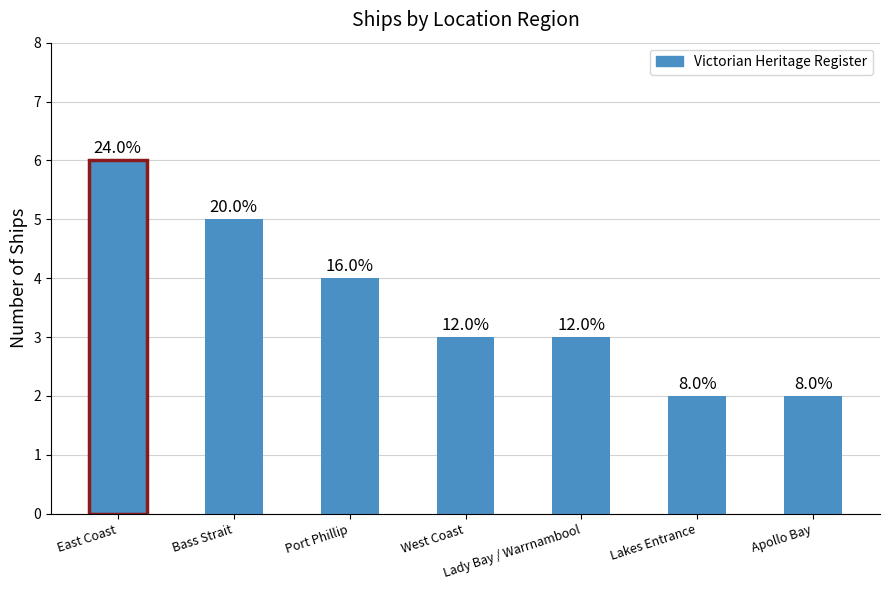

What value does the data have at Port Phillip?

4